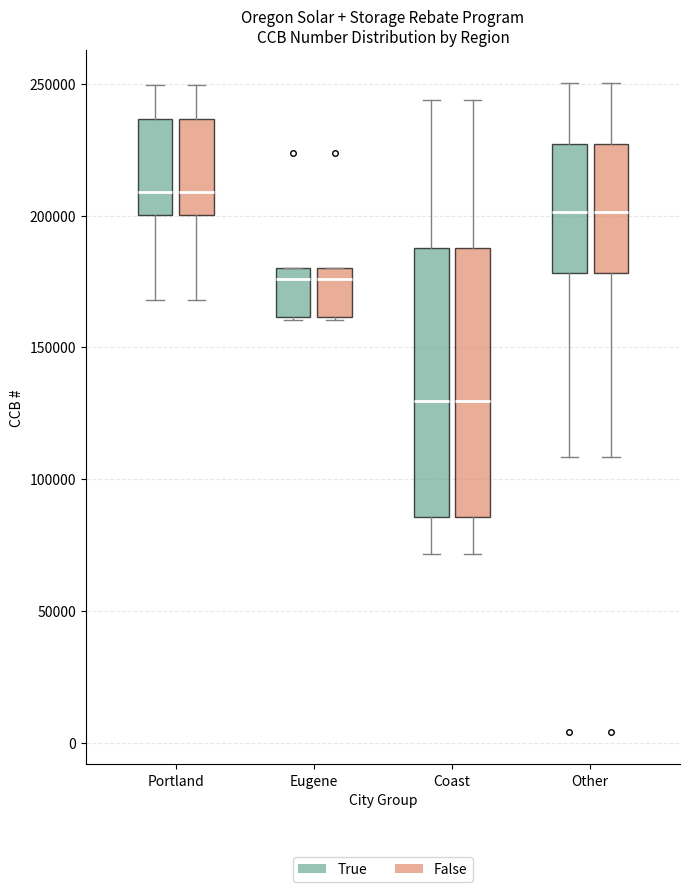

Where is the upper edge of the box for Coast (False) on the y-axis? The values are not printed on the chart, so give them approximately, as read against the axis.

190000